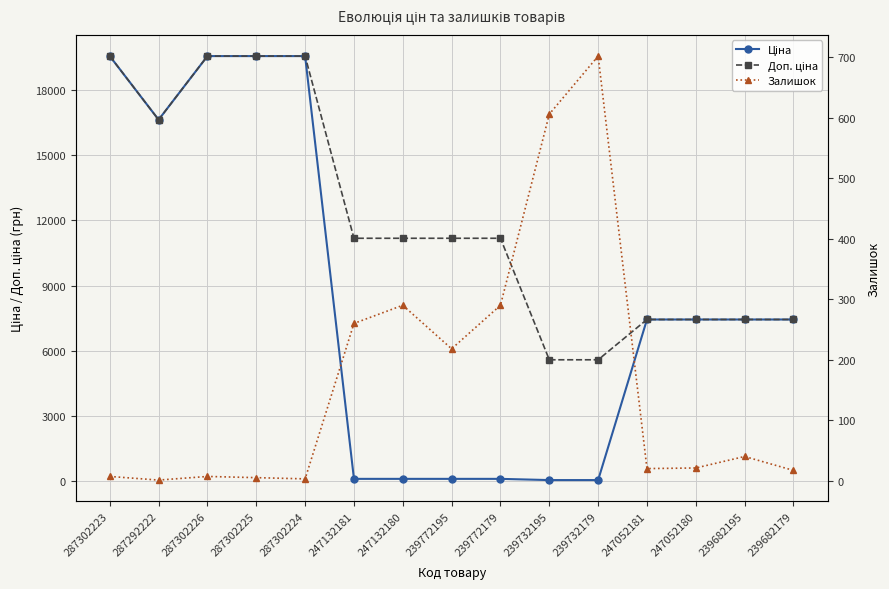

Rank the series by their maximum value, from lowest to highest.

Залишок, Ціна, Доп. ціна